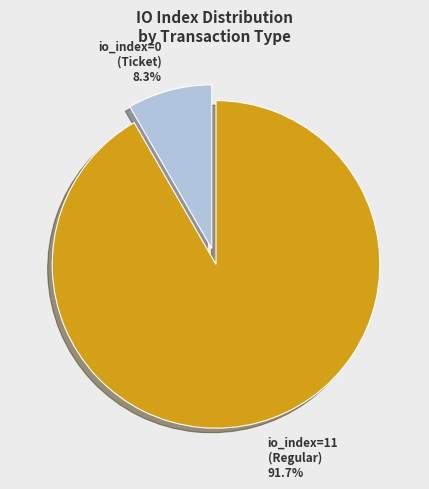

What is the total percentage of io_index=0 (Ticket) and io_index=11 (Regular)?

100.0%